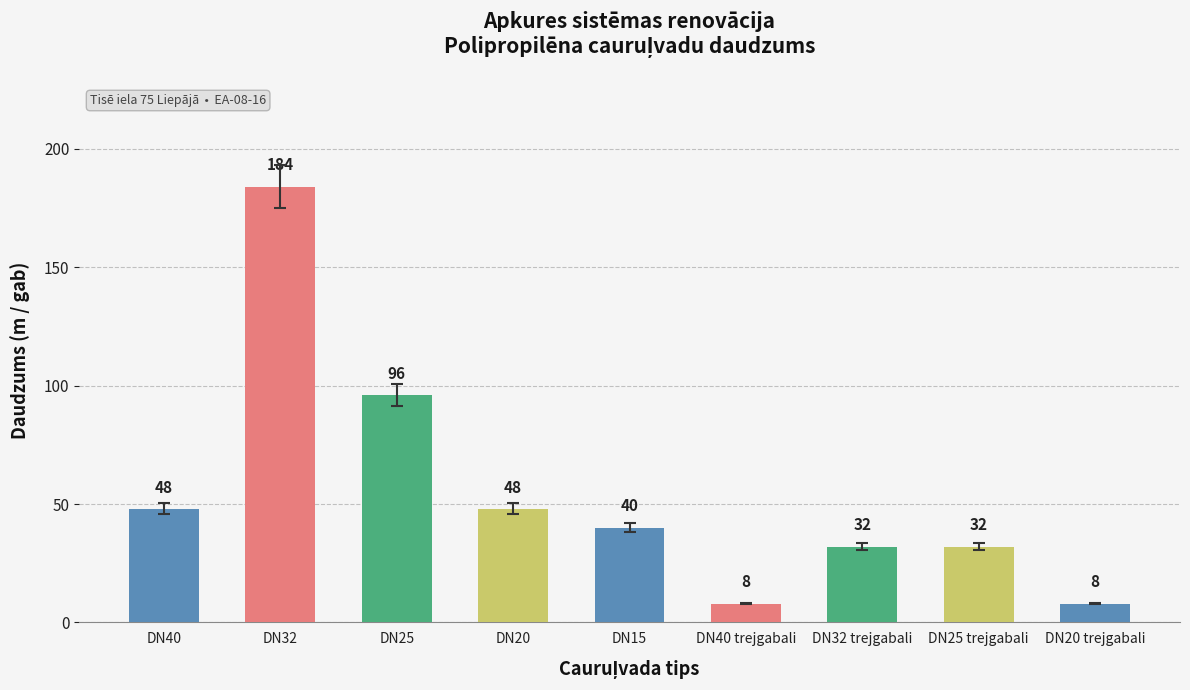

What is the difference between the maximum and minimum values?

176